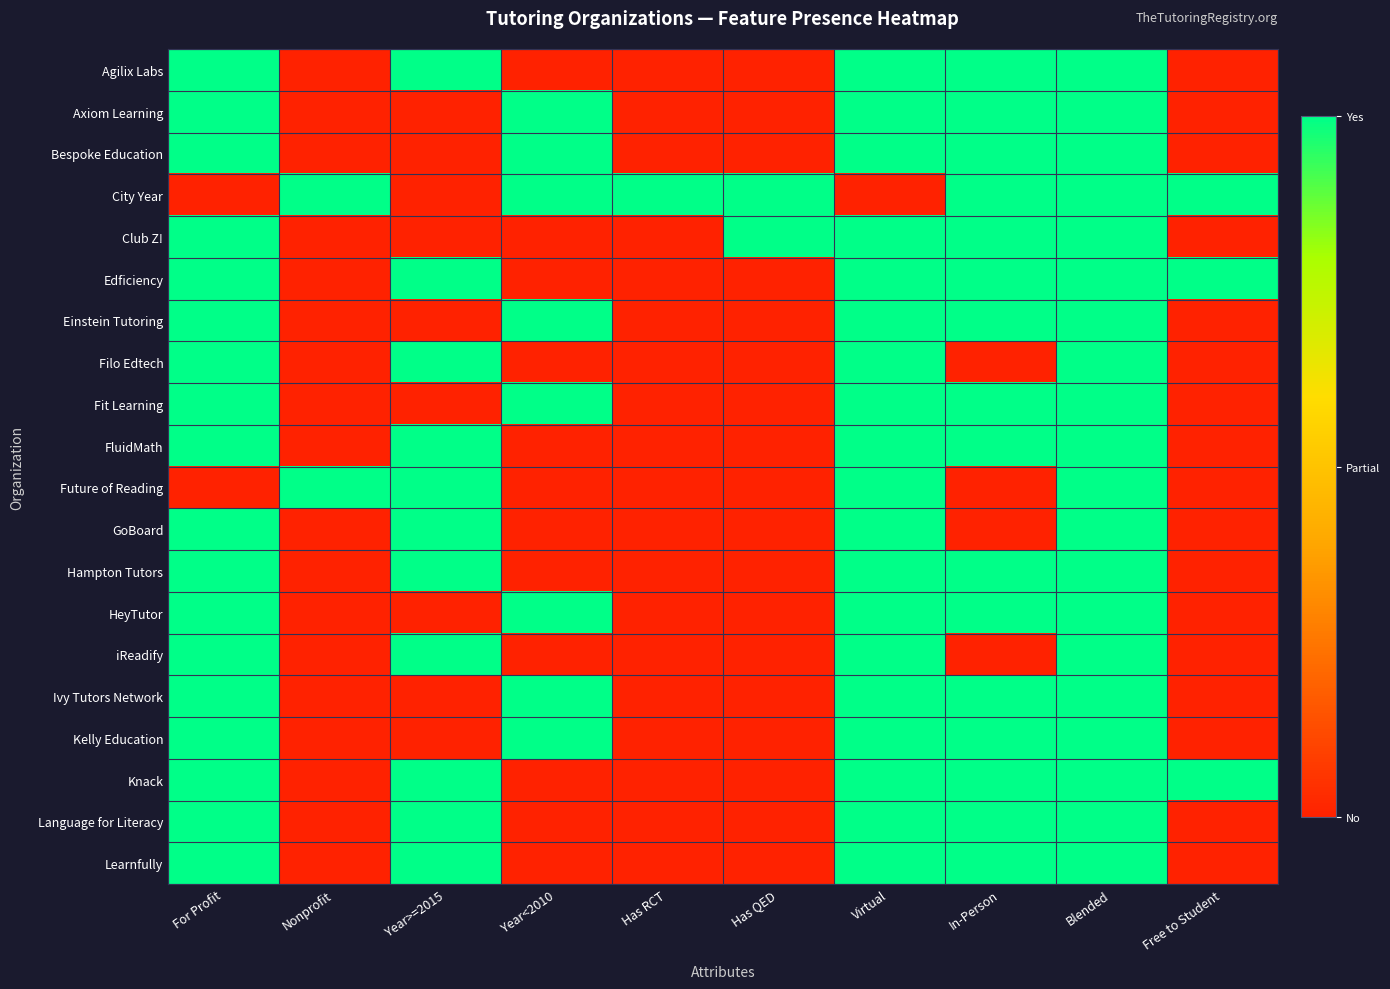

Count the number of data series in this chart.

20